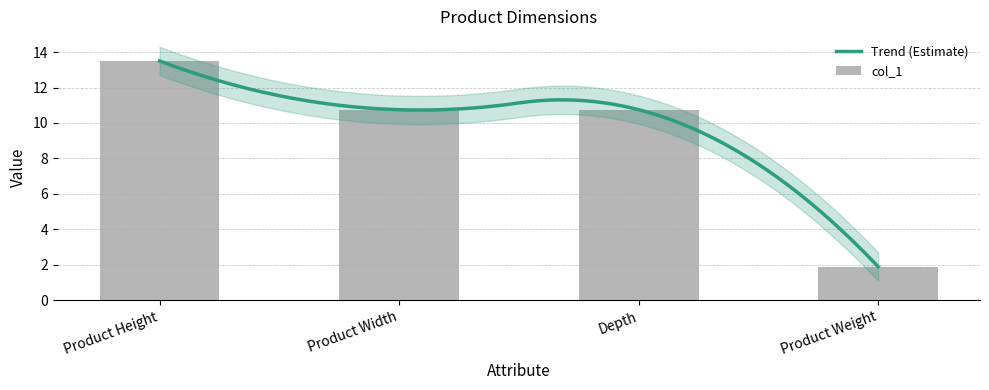

True or false: the data shows 3.7 at Depth.

False